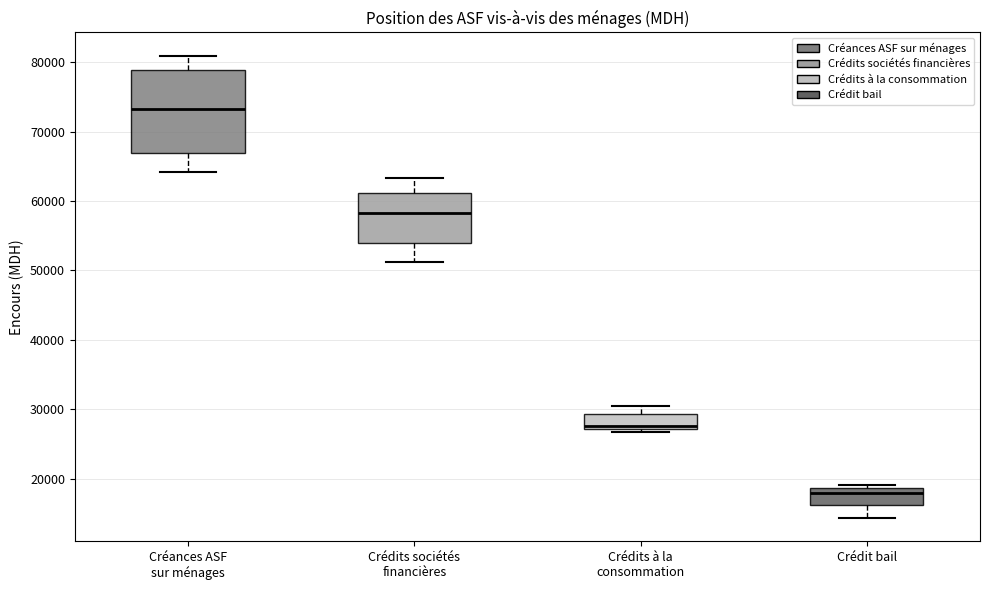

Which box's median line is the lowest?

Crédit bail